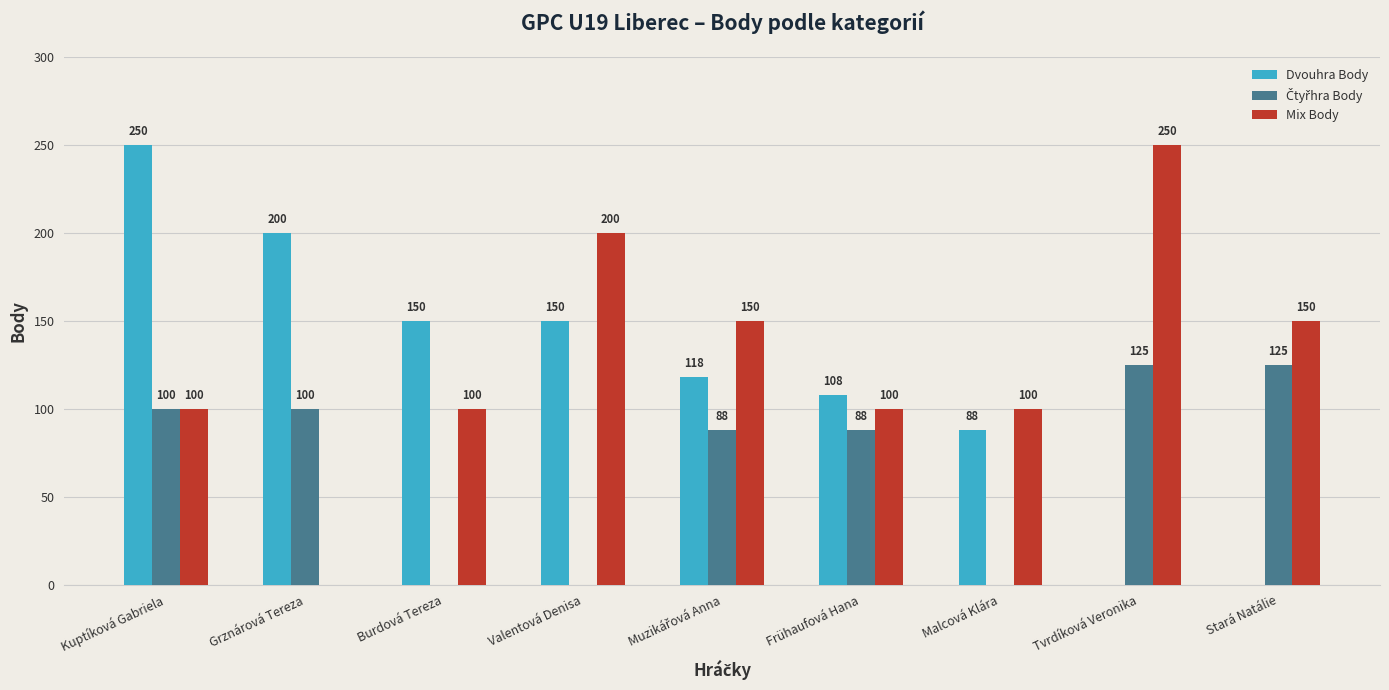

At which label does Dvouhra Body reach its peak?

Kuptíková Gabriela